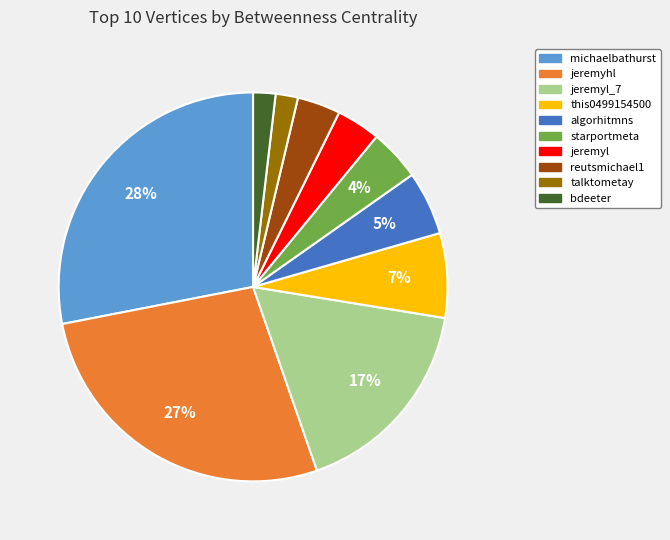

Does any single category account for the majority?

No